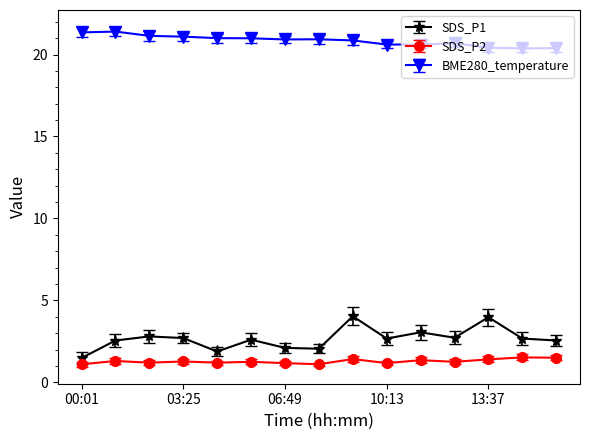

True or false: SDS_P1 and BME280_temperature cross at least once.

False